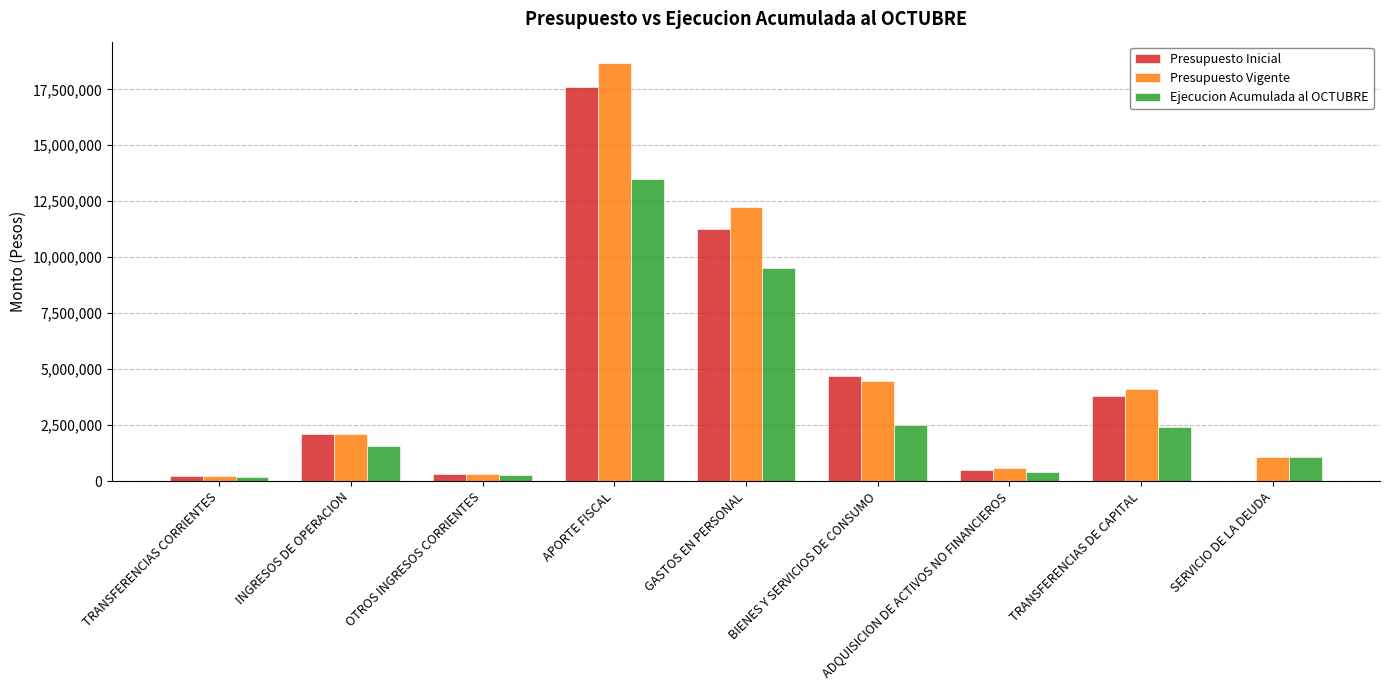

The value of Presupuesto Vigente at TRANSFERENCIAS DE CAPITAL is 1795649. True or false?

False